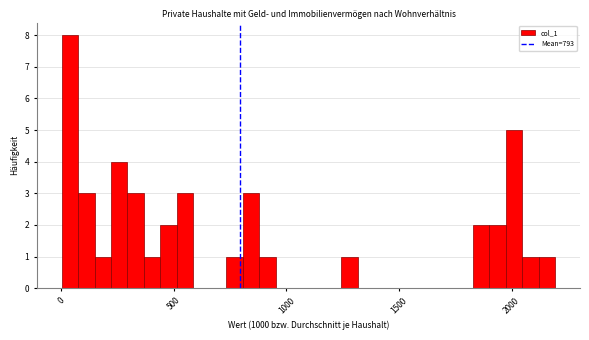

Around what value on the x-axis is the tallest bar? Give the approximate position of its centre, as read against the axis.

50